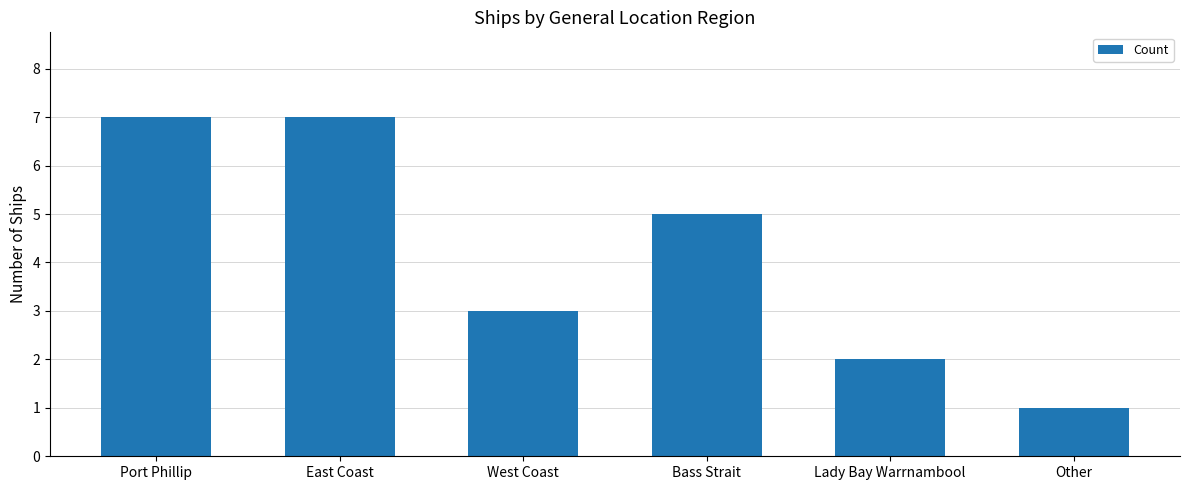

How many data points does each series have?

6